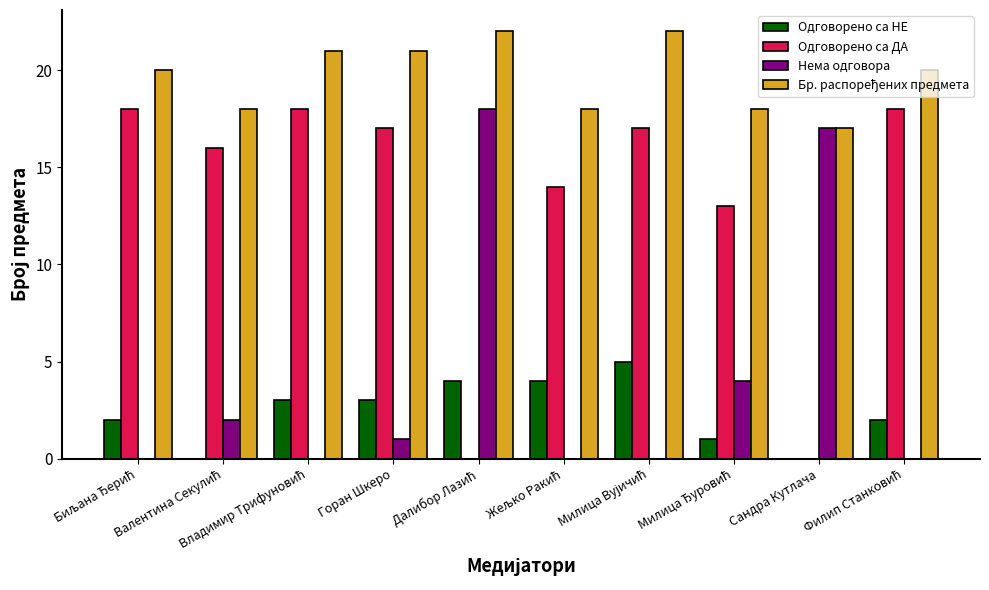

What is the sum of all Нема одговора values?

42